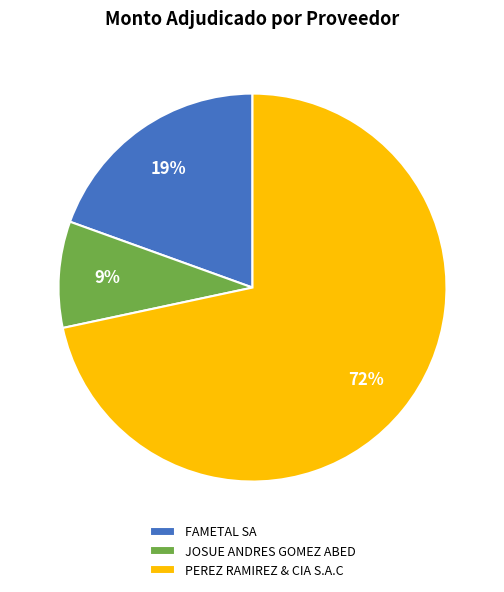

Which slice is the smallest?

JOSUE ANDRES GOMEZ ABED